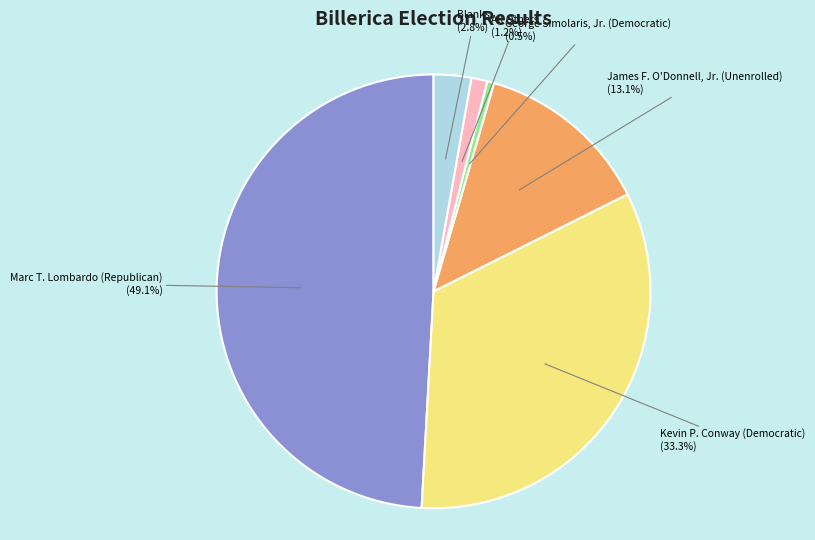

To the nearest percent, what is the average slice percentage?

17%